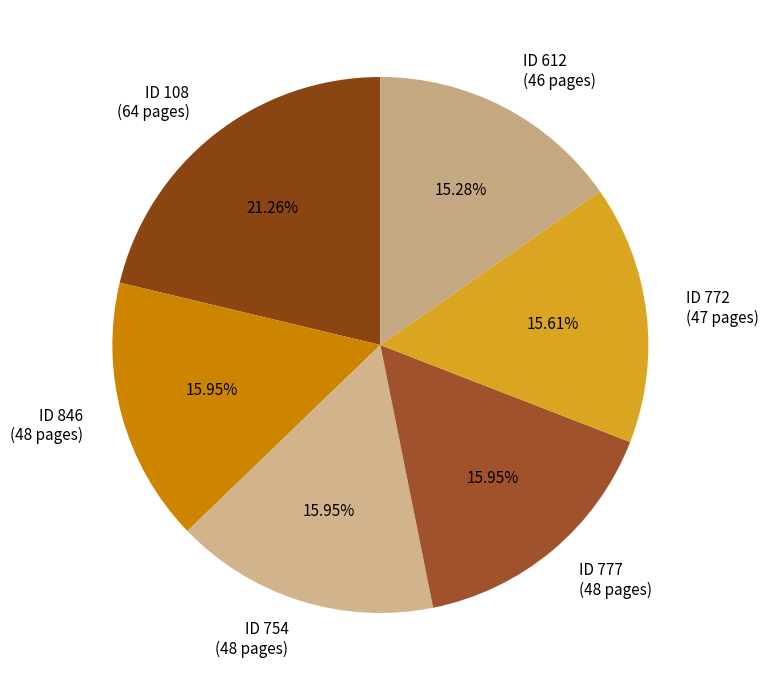

How many slices are in this pie chart?

6